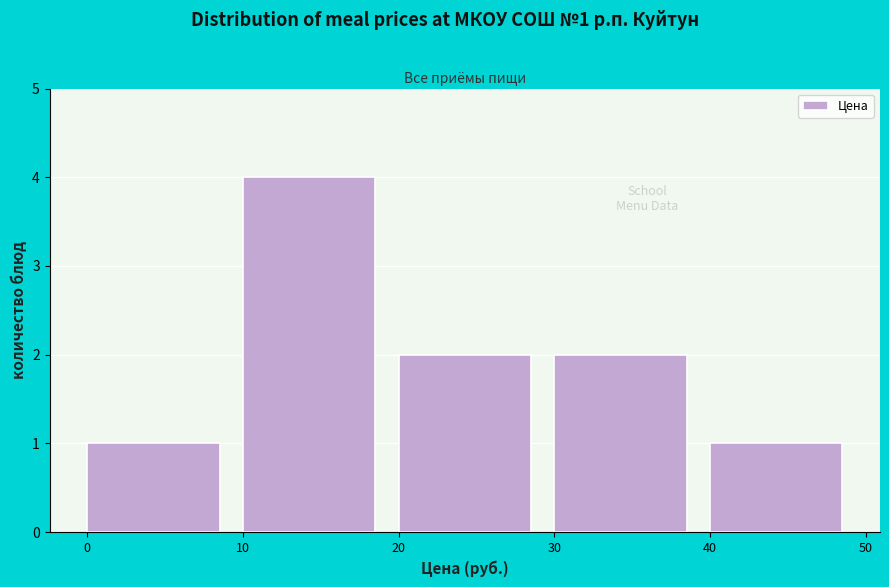

Over which range of the x-axis is the bar tallest?

10 to 20